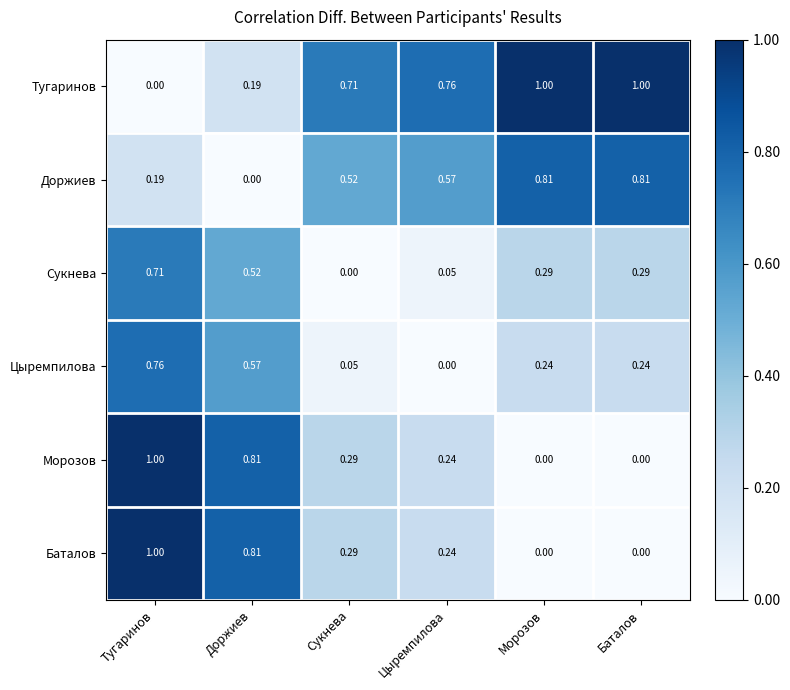

At which category is the sum across all series the highest?

Тугаринов